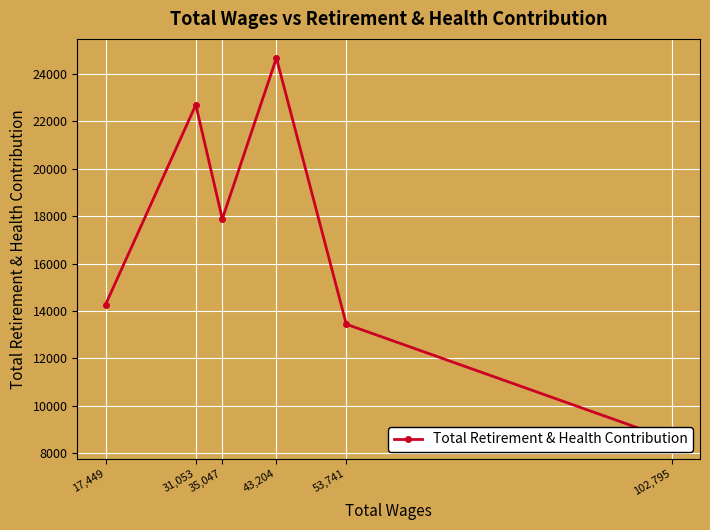

What is the smallest value displayed?

8566